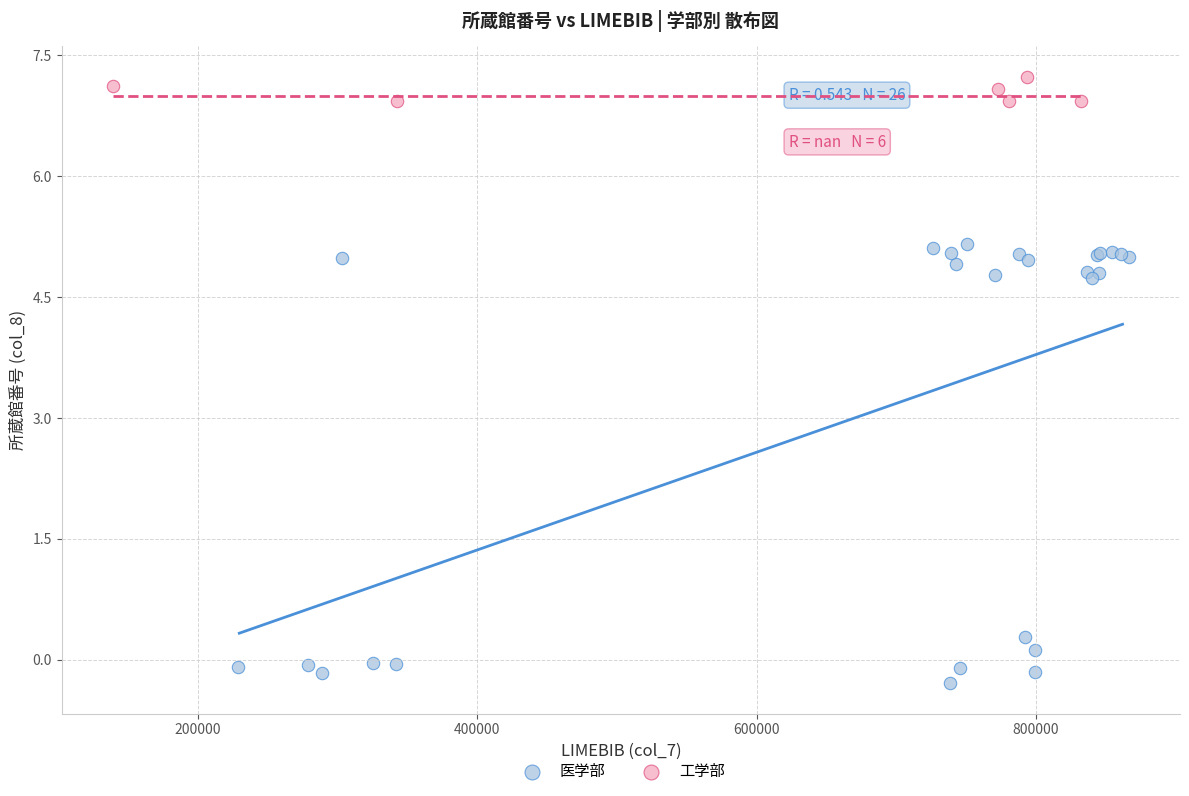

Which series reaches the maximum Y coordinate?

工学部